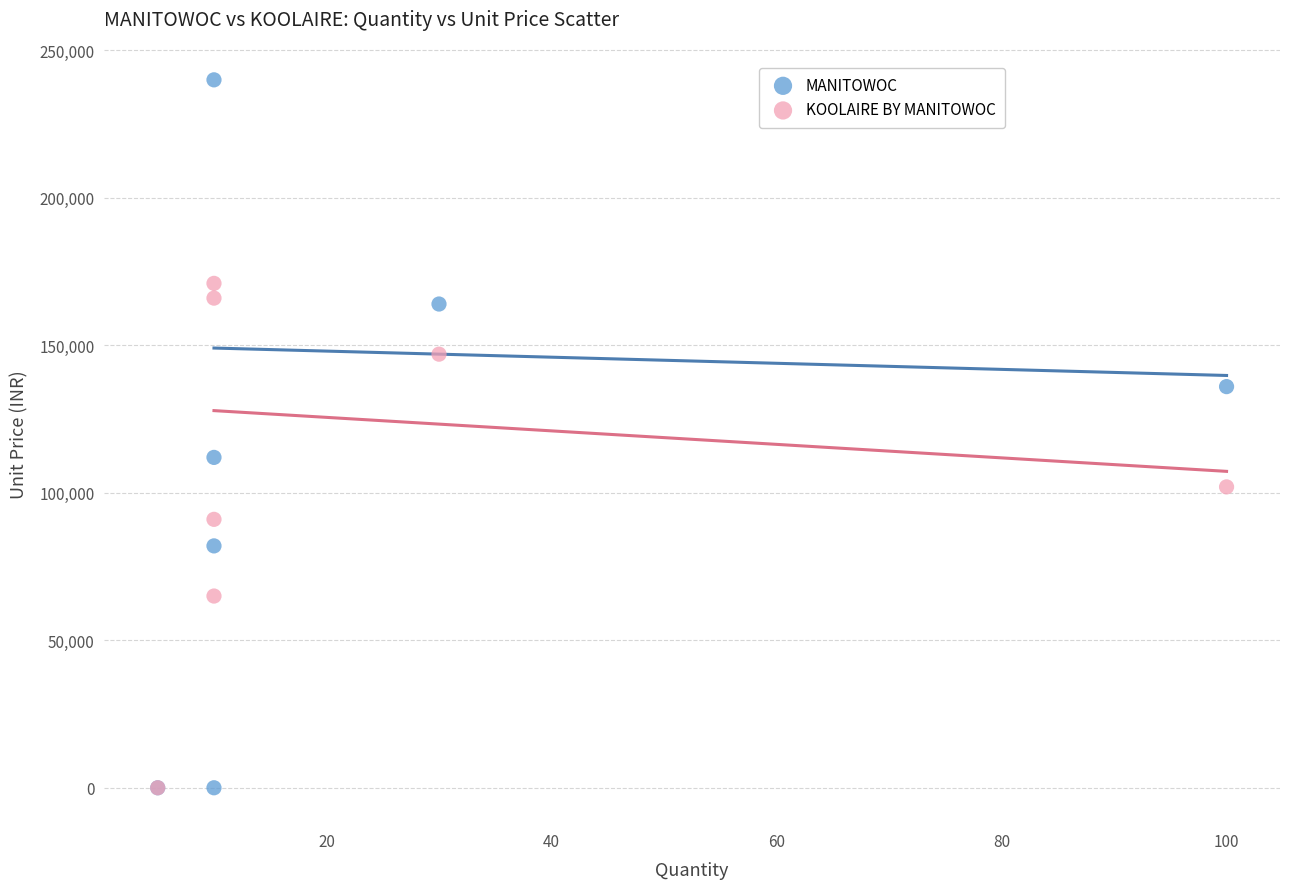

Which series has the largest Y range (max minus min)?

MANITOWOC